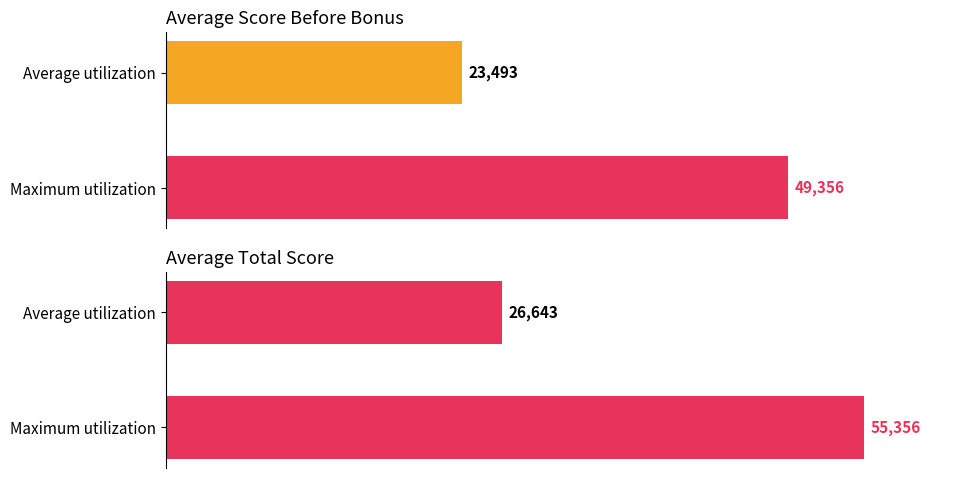

What is the greatest value displayed?

55356